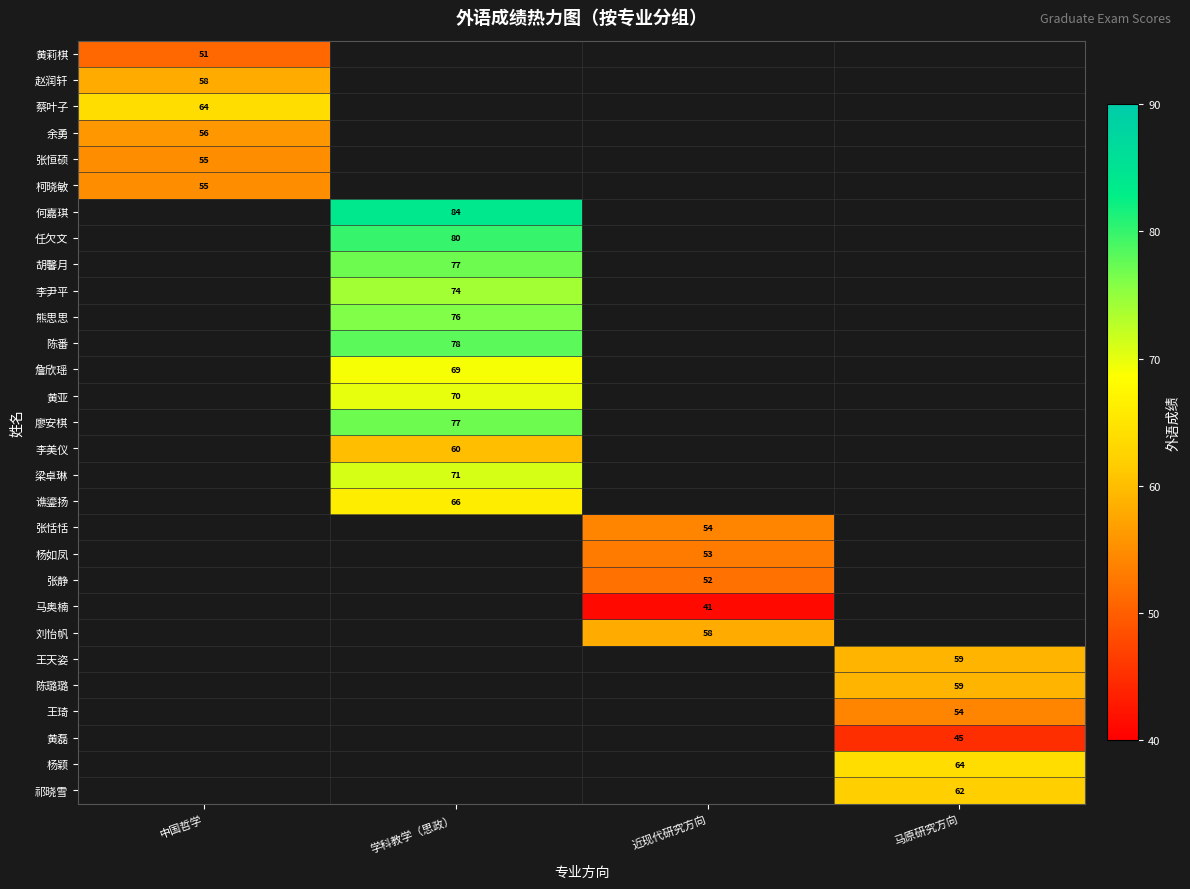

The value of 祁晓雪 at 马原研究方向 is 62. True or false?

True